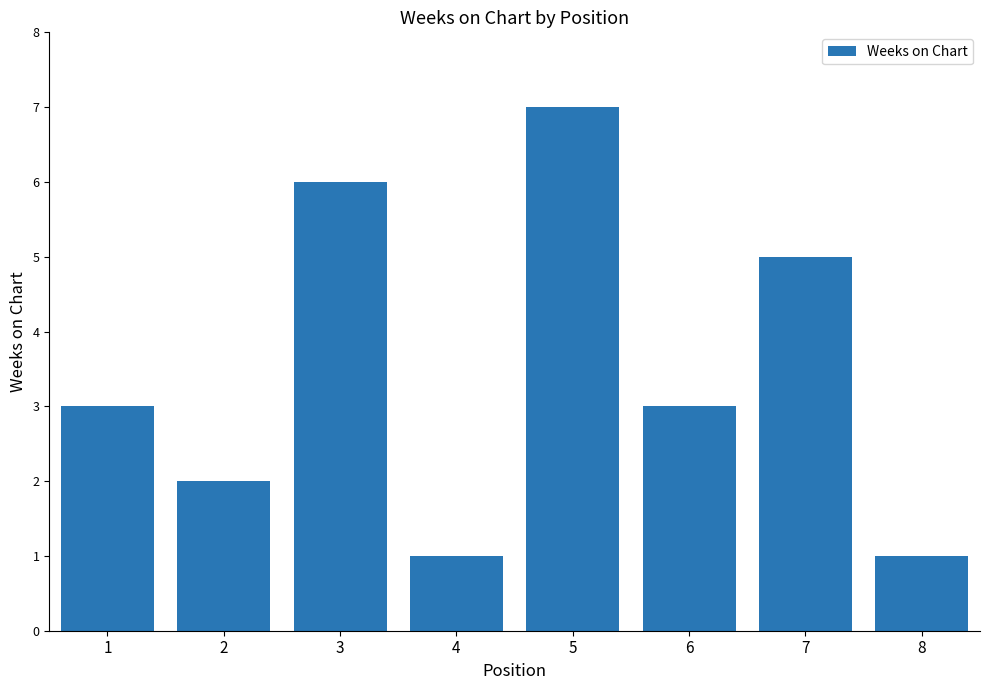

Reading right to left, transcribe all the data shown in this chart.

1	5	3	7	1	6	2	3